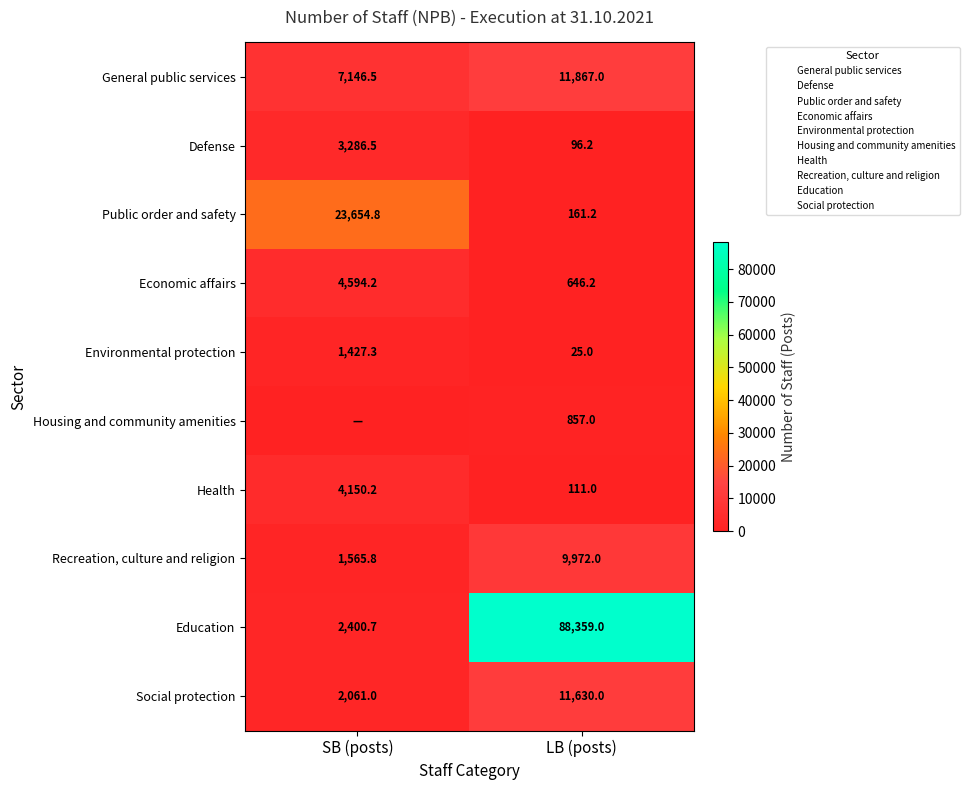

What is the average value of the General public services series?

9506.8